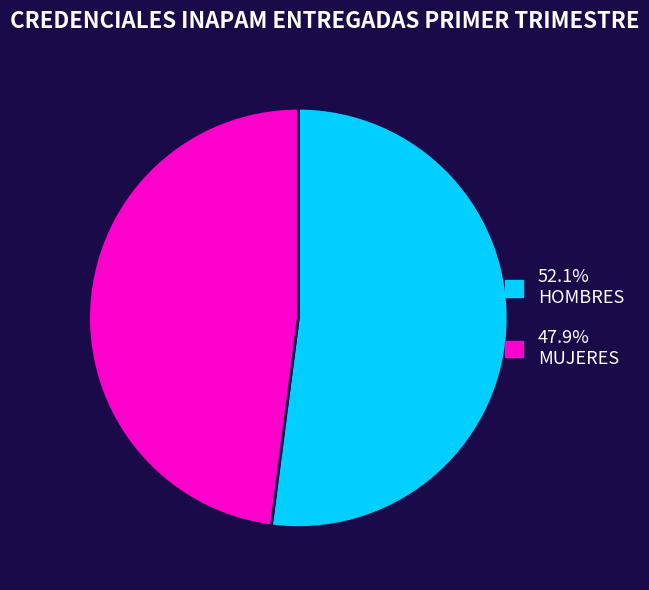

Does any single category account for the majority?

Yes